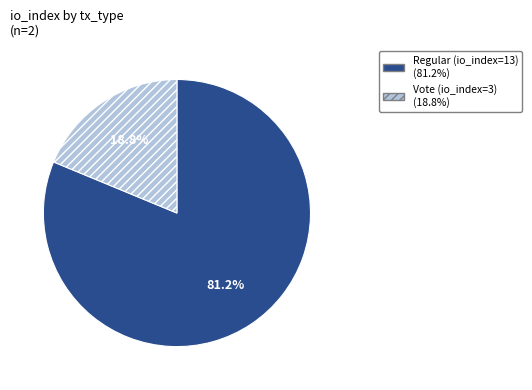

Rank the categories by value from lowest to highest.

Vote (io_index=3), Regular (io_index=13)